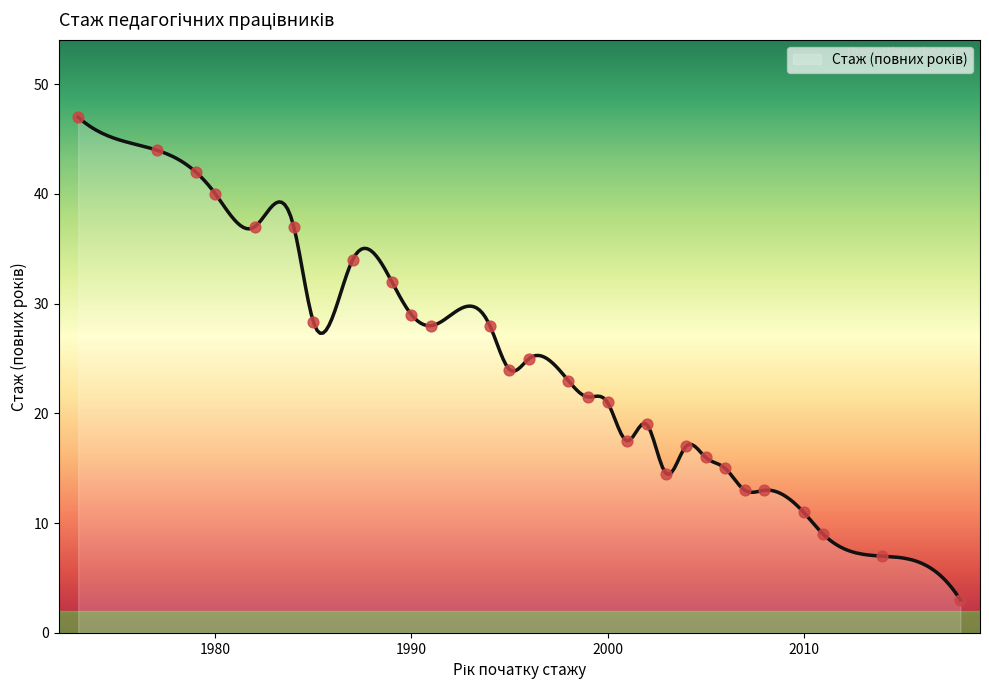

Which has a higher value, 1989 or 2003?

1989